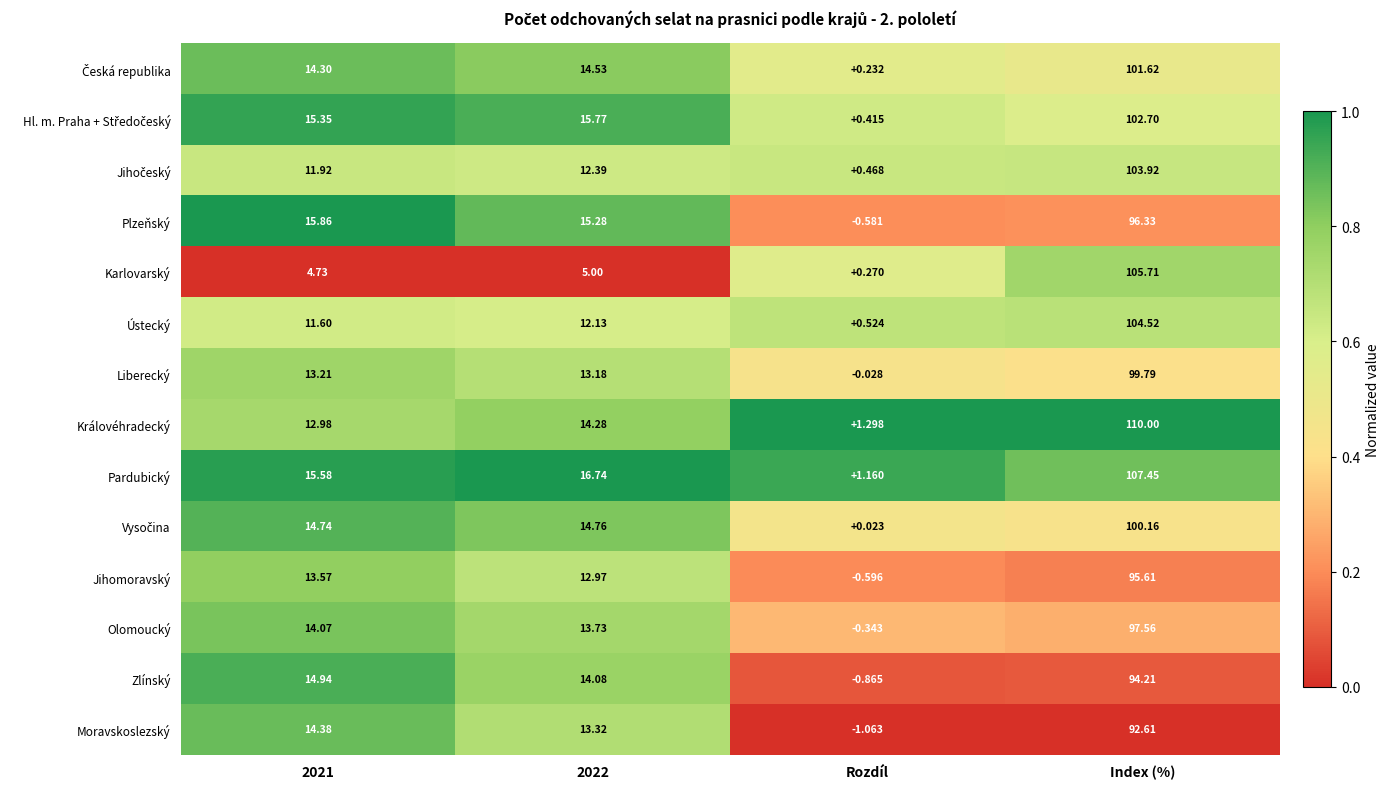

Which category has the lowest value in the Olomoucký series?

Rozdíl